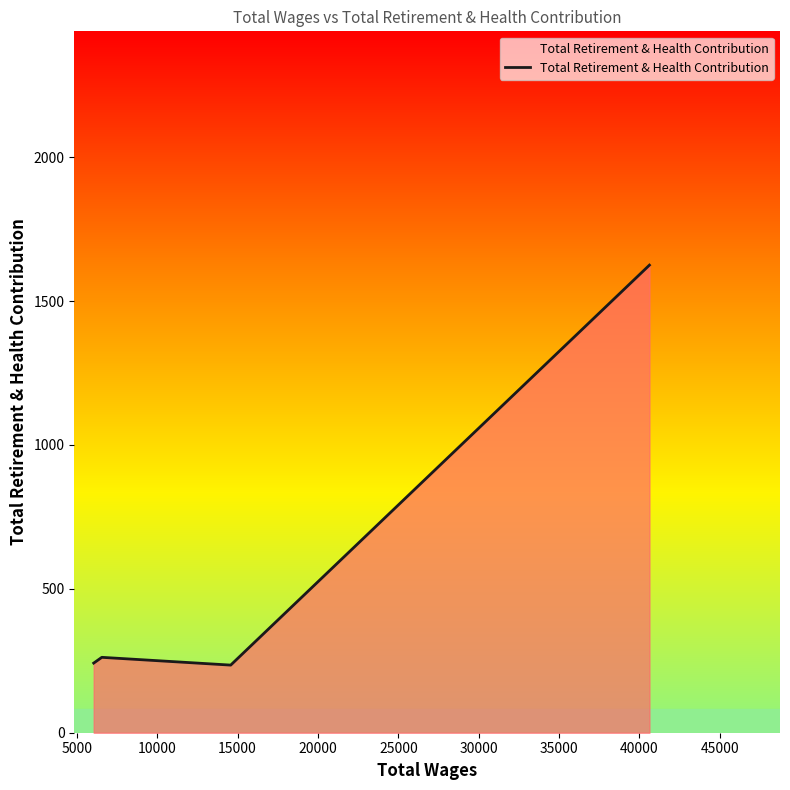

What is the difference between the maximum and minimum values?

1390